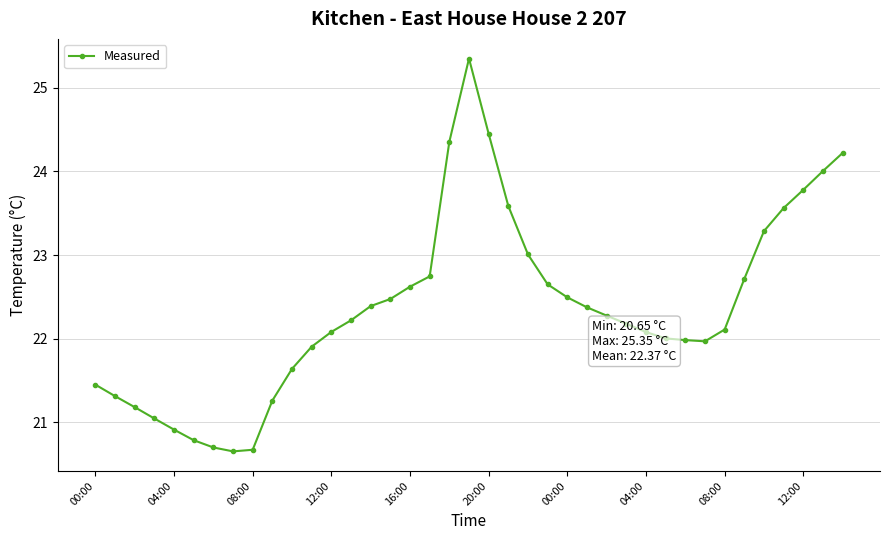

What is the smallest value displayed?

20.7